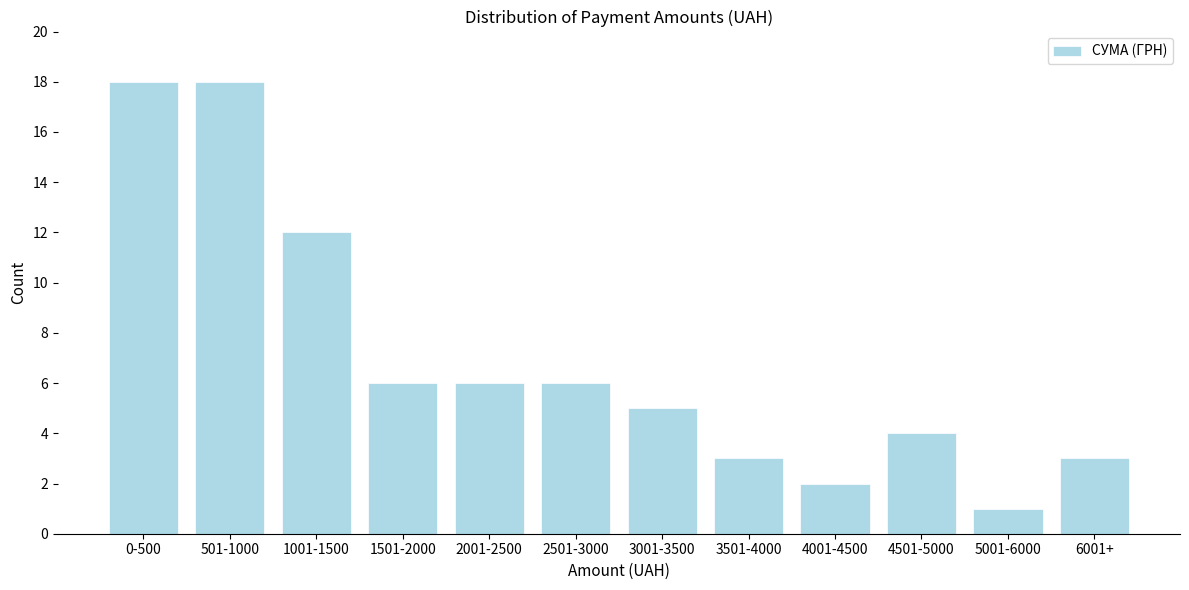

Reading left to right, what are all the values shown in this chart?

0-500=18	501-1000=18	1001-1500=12	1501-2000=6	2001-2500=6	2501-3000=6	3001-3500=5	3501-4000=3	4001-4500=2	4501-5000=4	5001-6000=1	6001+=3